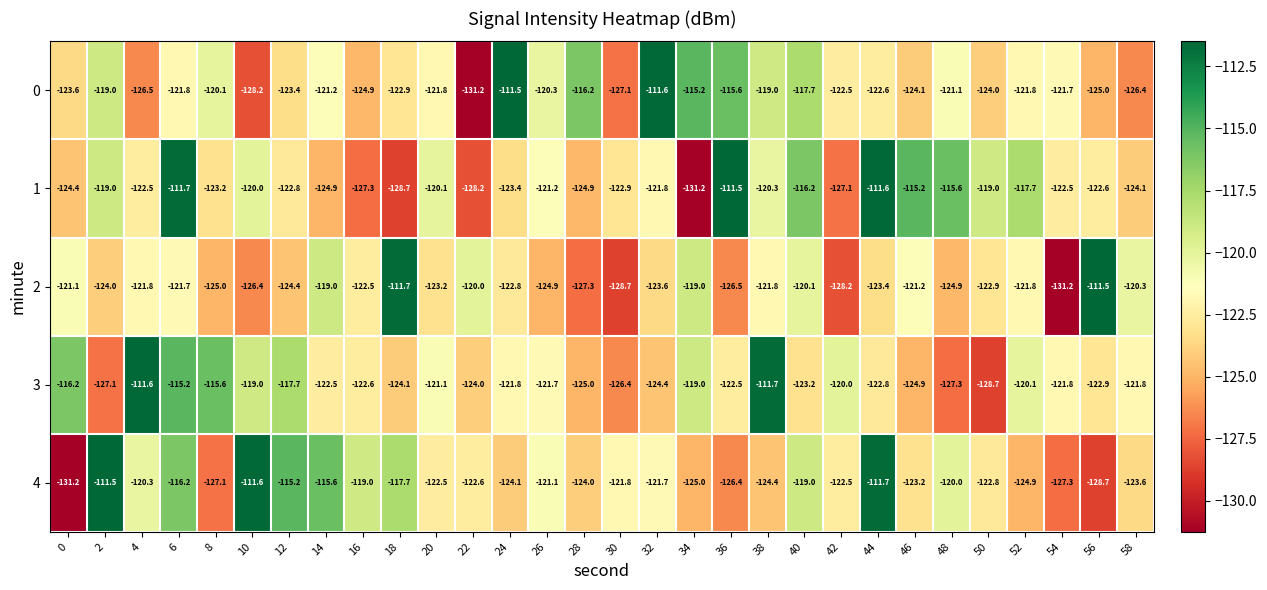

The value of 0 at 34 is -38.0. True or false?

False